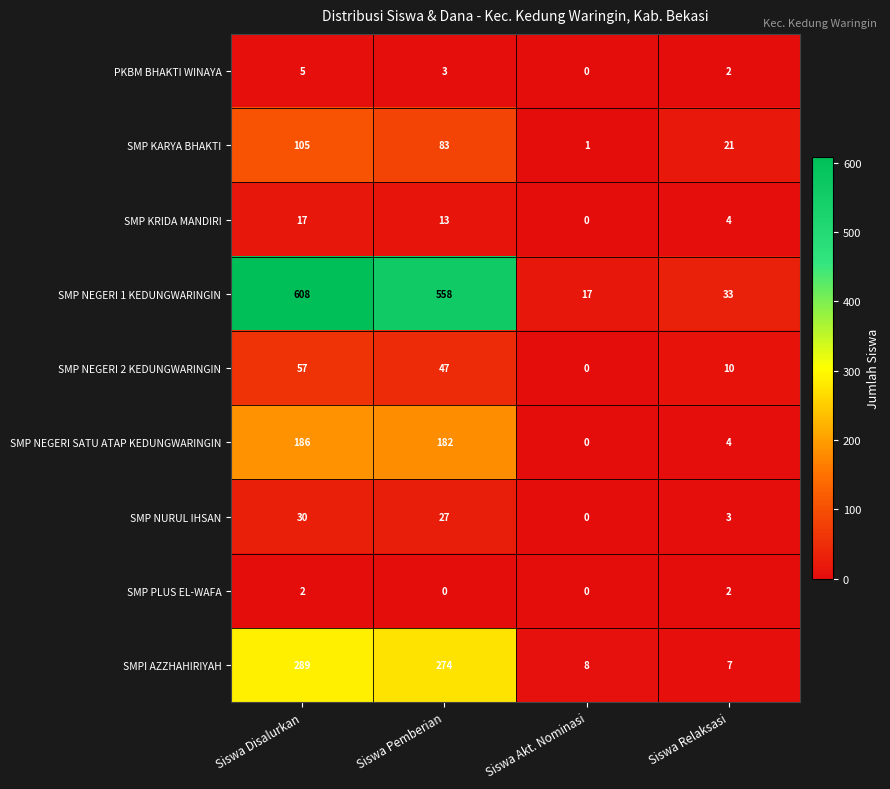

At which category is the sum across all series the highest?

Siswa Disalurkan